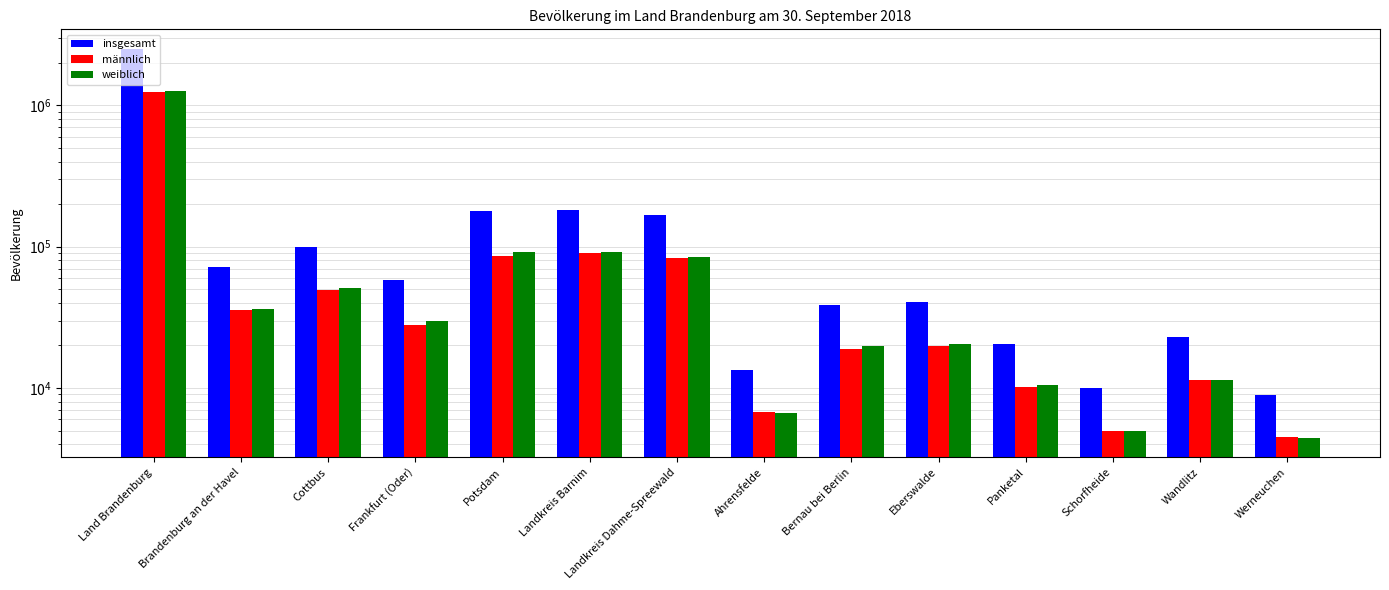

What is the value of the weiblich bar at the 3rd from the left?

50961